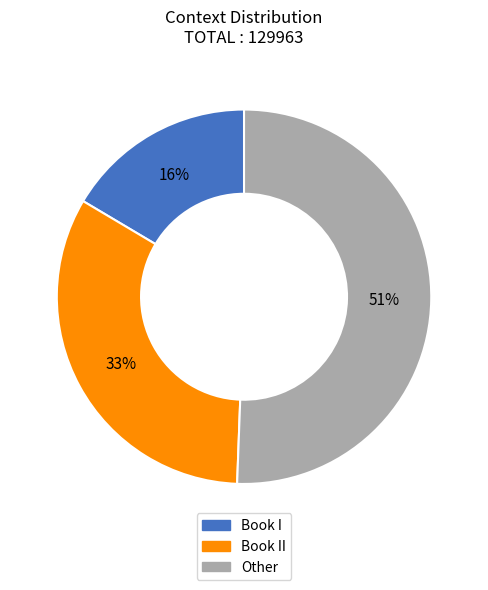

To the nearest percent, what is the average slice percentage?

33%